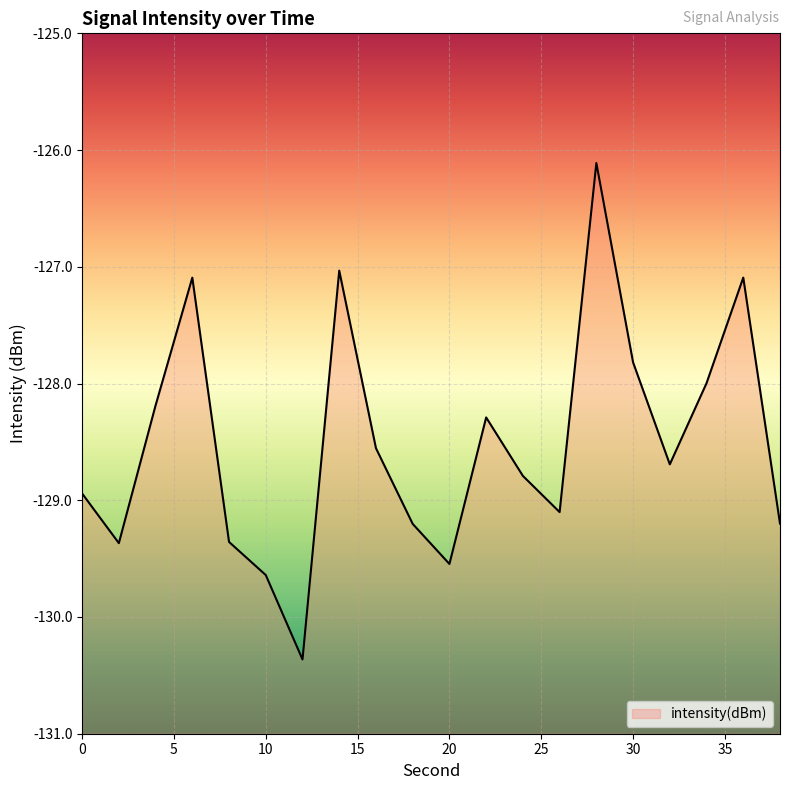

True or false: there are more than 0 points higher than both neighbors.

True